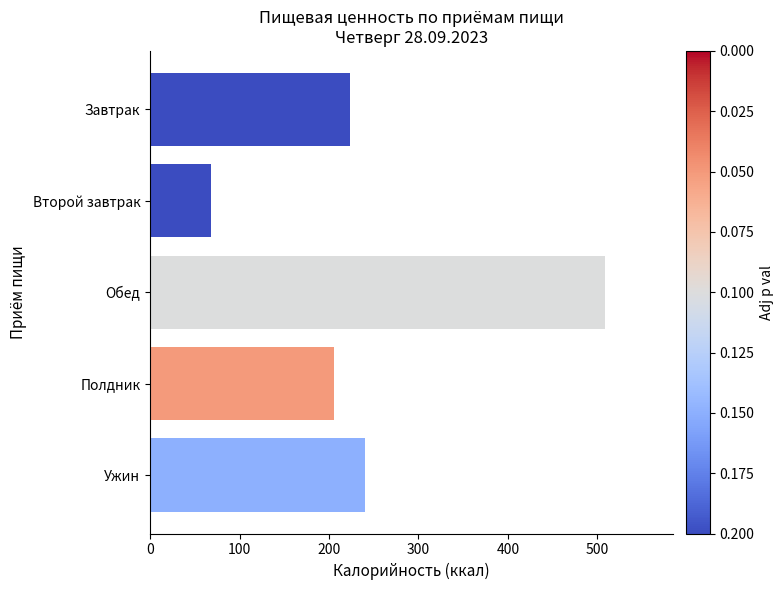

At which label is the value closest to 288?

Ужин